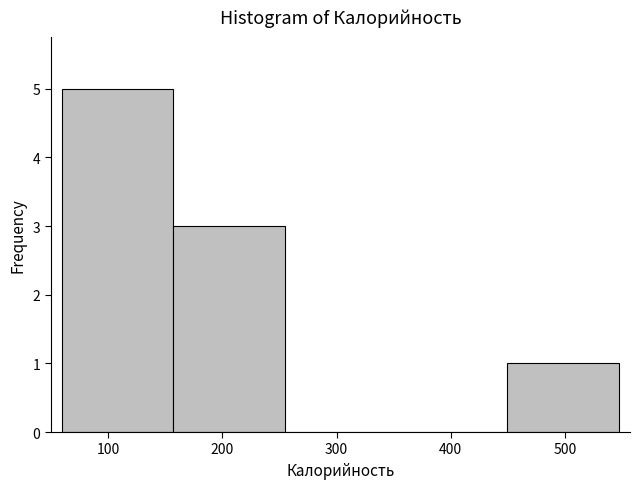

Reading left to right, transcribe this chart: for each bar, give the range it covers on the x-axis and its height. Neither the bar edges nor the heights are printed on the chart, so give them approximately, as read against the axes.

60 to 160: 5
160 to 250: 3
250 to 350: 0
350 to 450: 0
450 to 550: 1